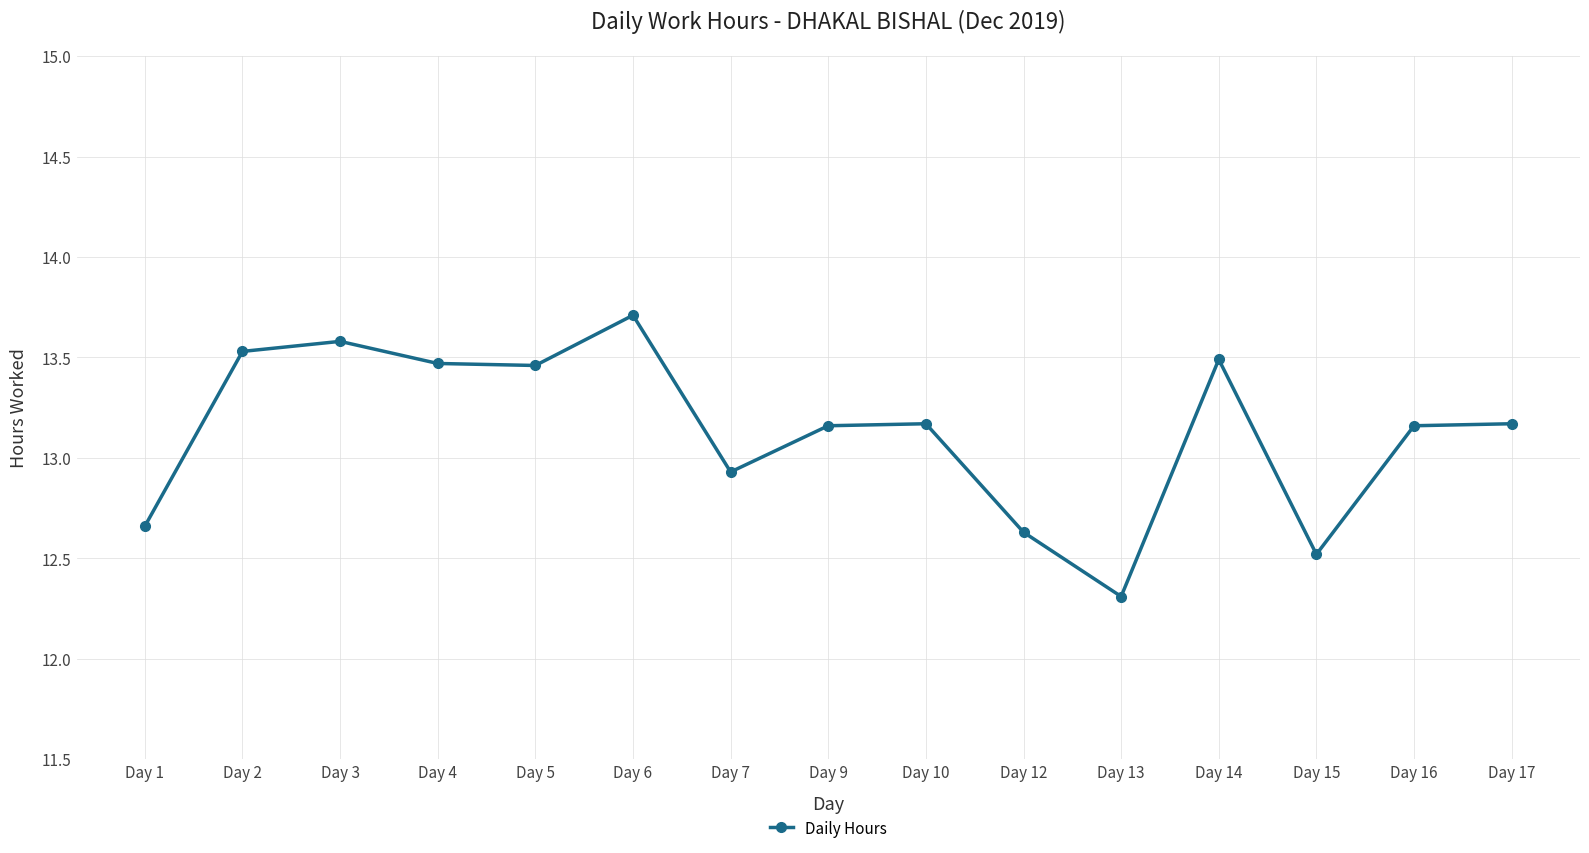

What is the difference between the maximum and minimum values?

1.4